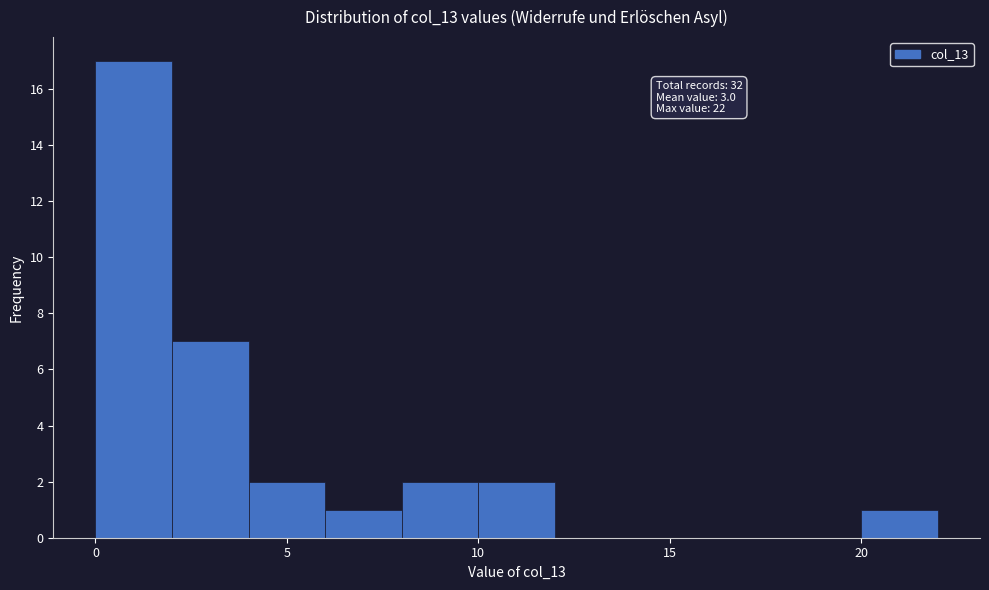

Which range on the x-axis has the tallest bar?

0 to 2